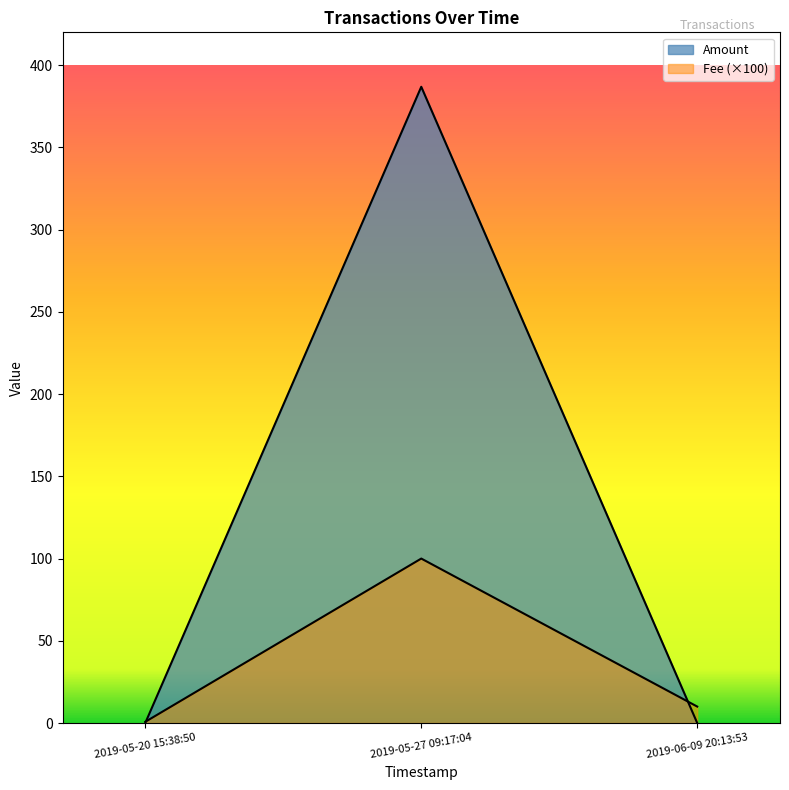

Which has a higher value, 2019-05-27 09:17:04 or 2019-05-20 15:38:50?

2019-05-27 09:17:04